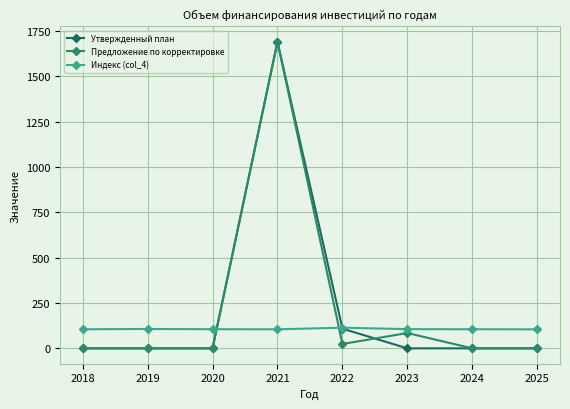

What is the average value of the Индекс (col_4) series?

106.6